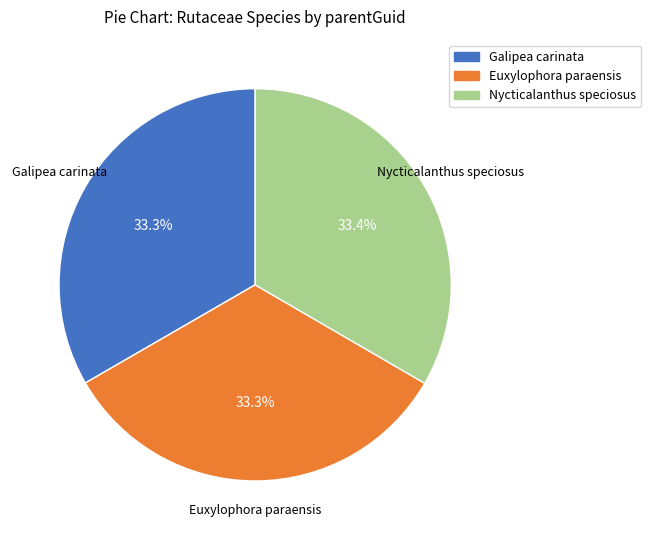

Does Euxylophora paraensis account for over 50% of the chart?

No